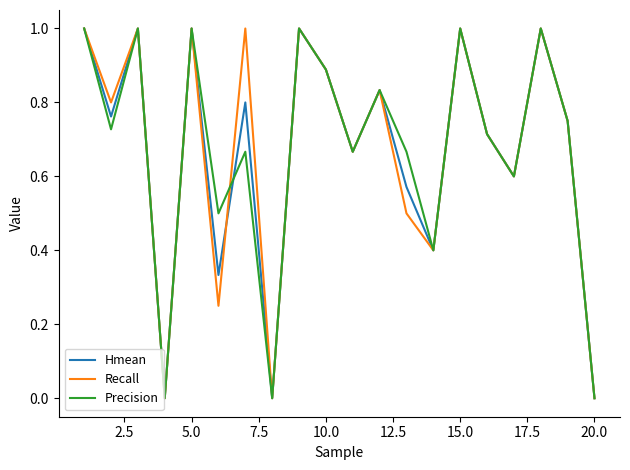

What is the maximum value for Hmean?

1.0